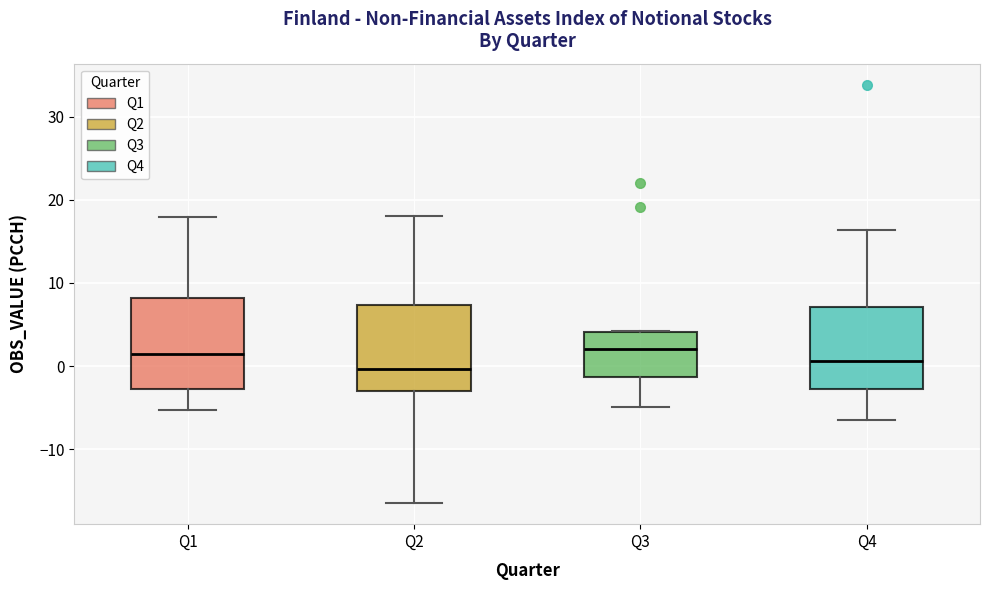

Reading left to right, read every box against the y-axis: the position of its median line, the range the box covers, and the ends of its whiskers. The values are not printed on the chart, so give them approximately, as read against the axis.

Q1: median 1, box -3 to 8, whiskers -5 to 18
Q2: median 0, box -3 to 7, whiskers -17 to 18
Q3: median 2, box -1 to 4, whiskers -5 to 4
Q4: median 1, box -3 to 7, whiskers -7 to 16